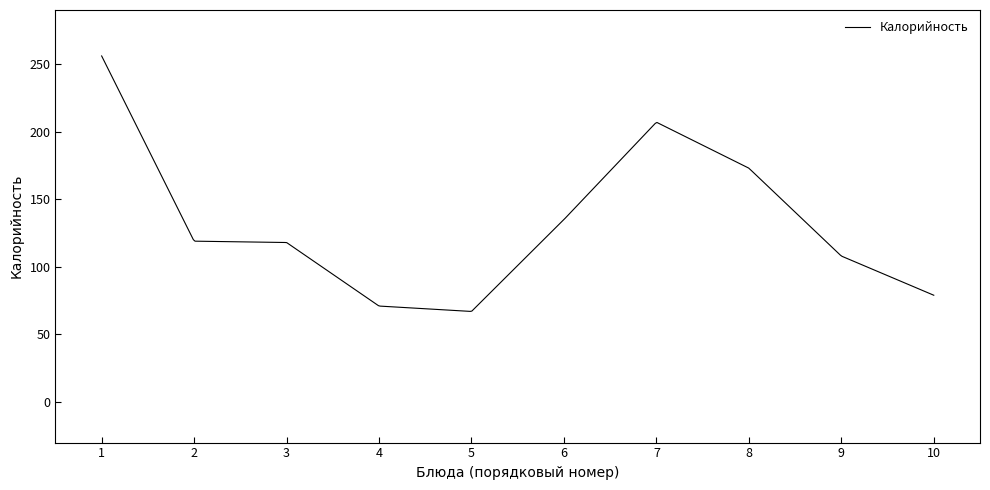

What is the difference between the maximum and minimum values?

188.9